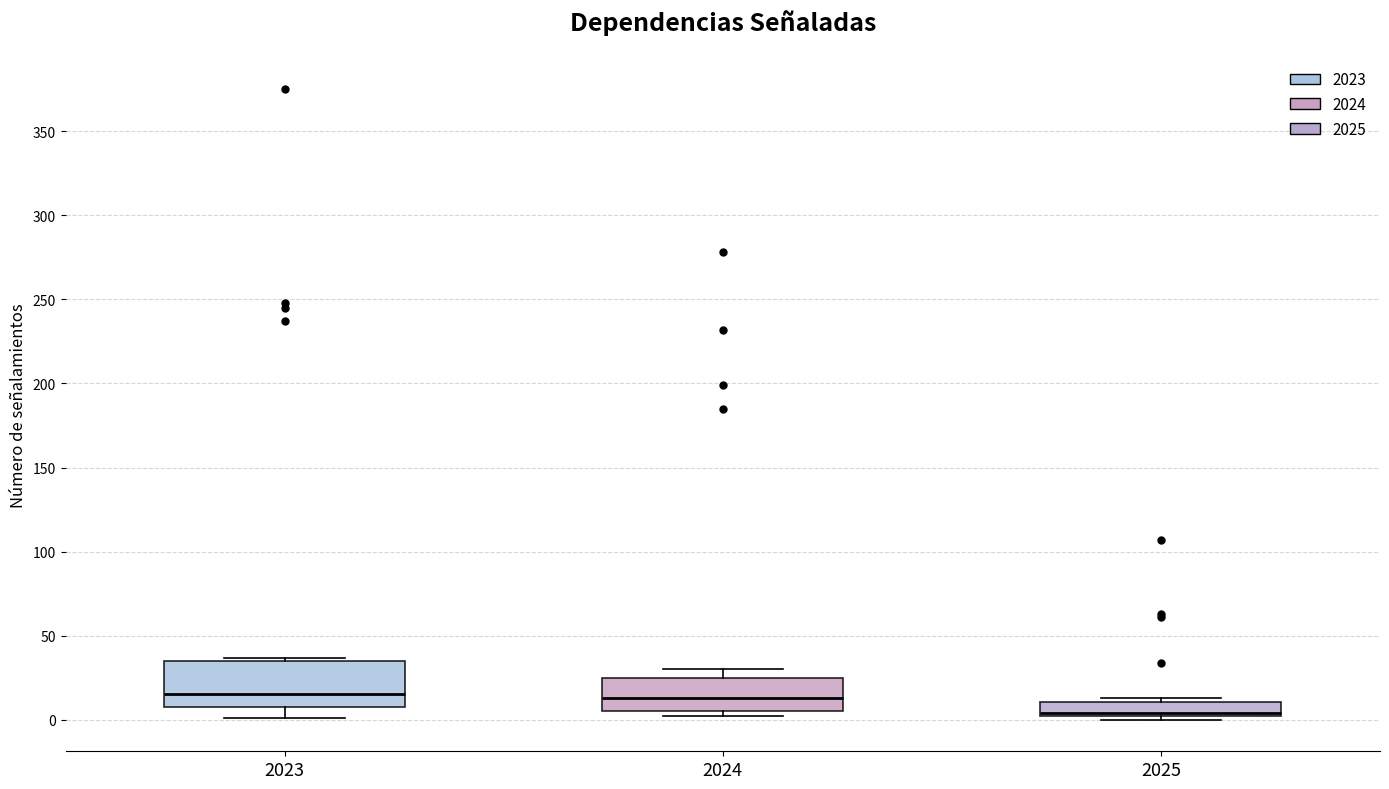

Reading left to right, transcribe this box plot: for each box, give where its median line is, the range the box spans, and where its two whiskers end, as read against the y-axis. The values are not printed on the chart, so give them approximately, as read against the axis.

2023: median 15, box 10 to 35, whiskers 0 to 35 (just above the box's upper edge)
2024: median 15, box 5 to 25, whiskers 0 to 30
2025: median 5, box 0 to 10, whiskers 0 (just below the box's lower edge) to 15